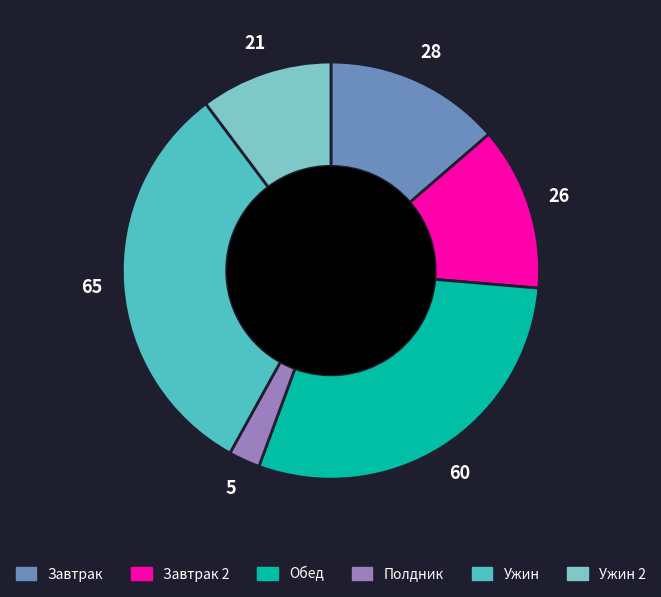

Is there any slice that represents more than half of the pie?

No